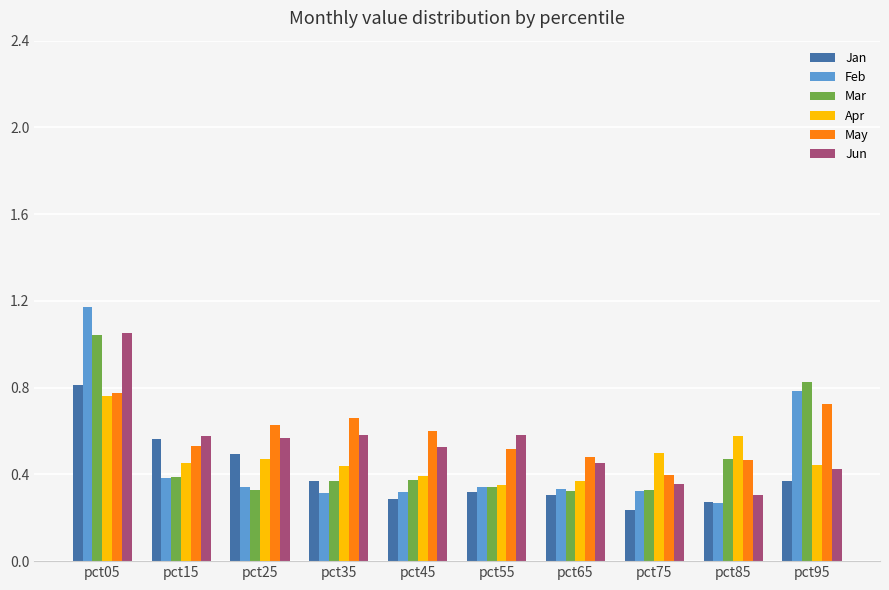

What is the sum of the Mar values at pct05 and pct65?

1.4